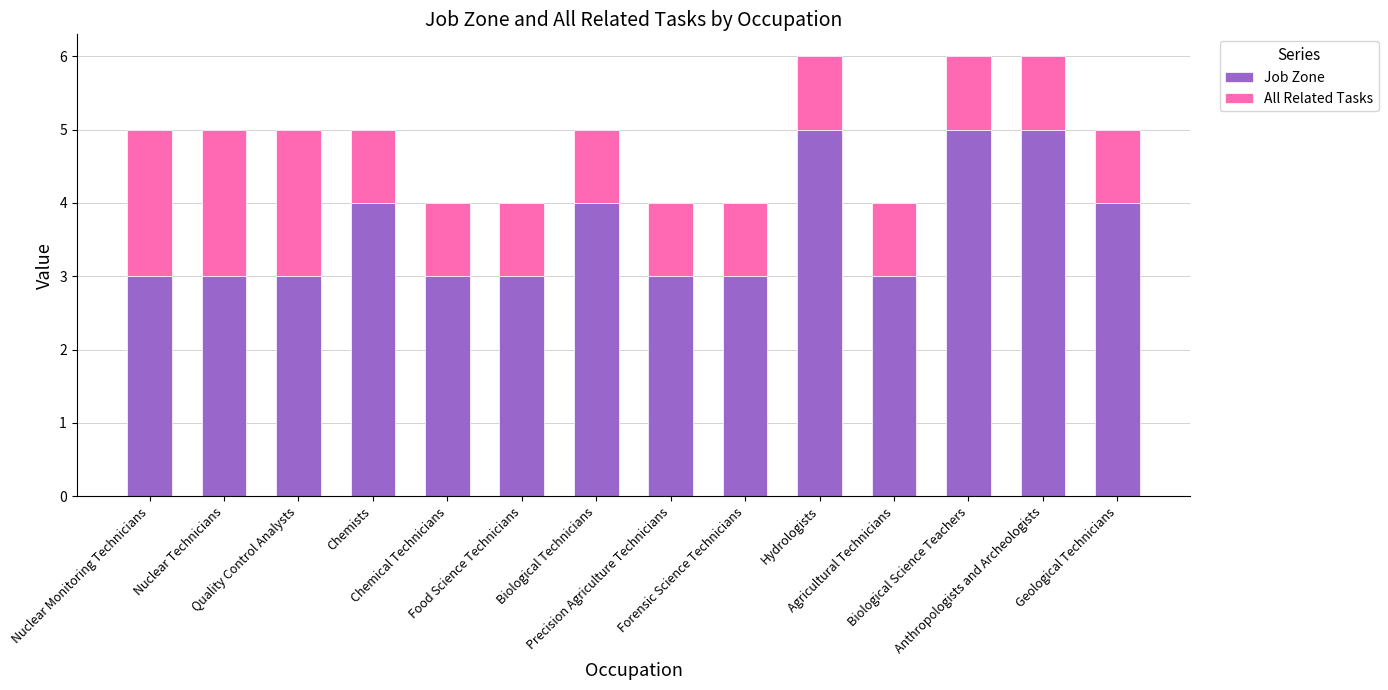

What is the highest value of the Job Zone series?

5